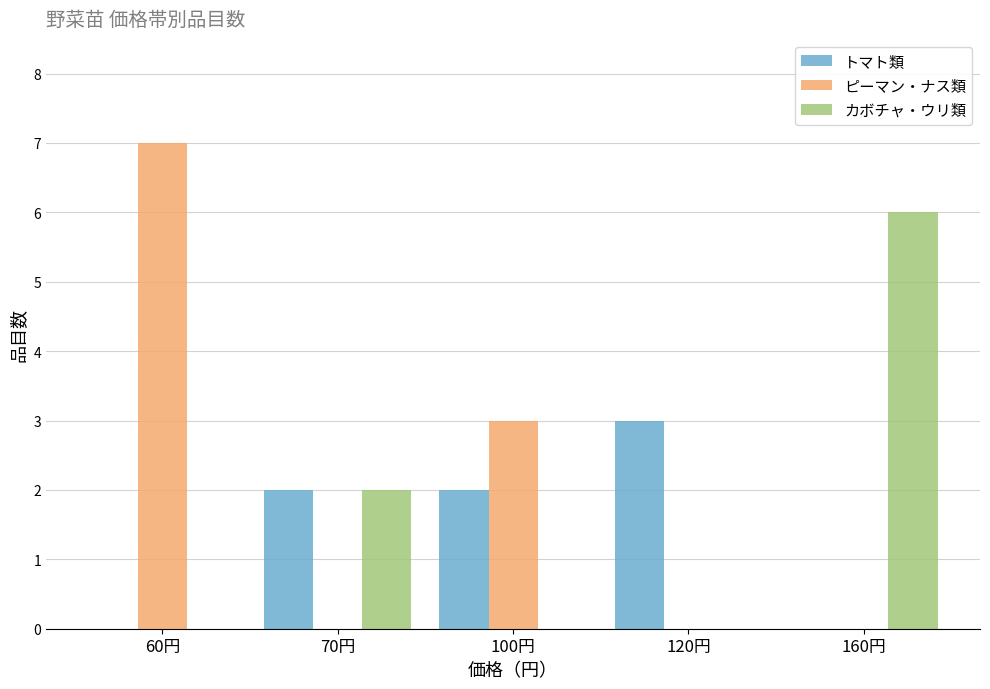

Which label corresponds to the largest value in the chart?

60円